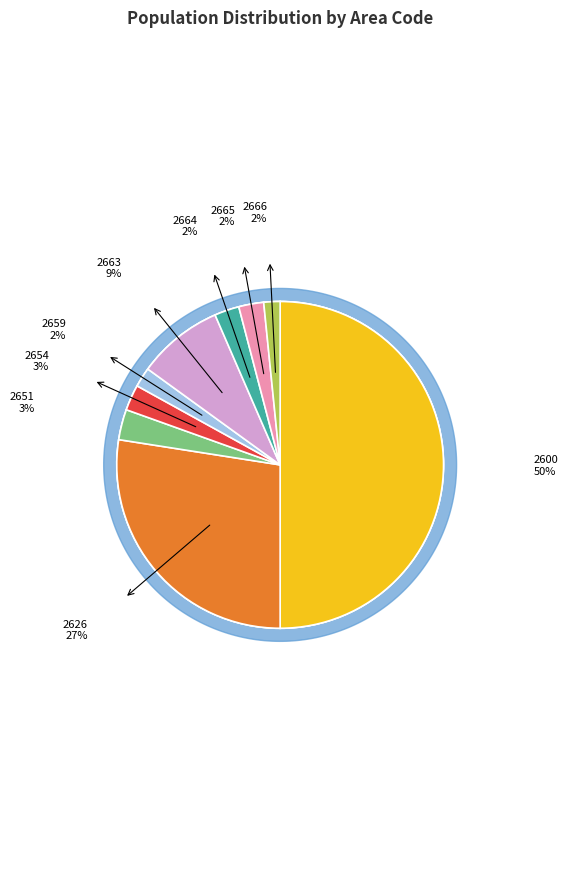

Which category has the biggest portion of the pie?

2600